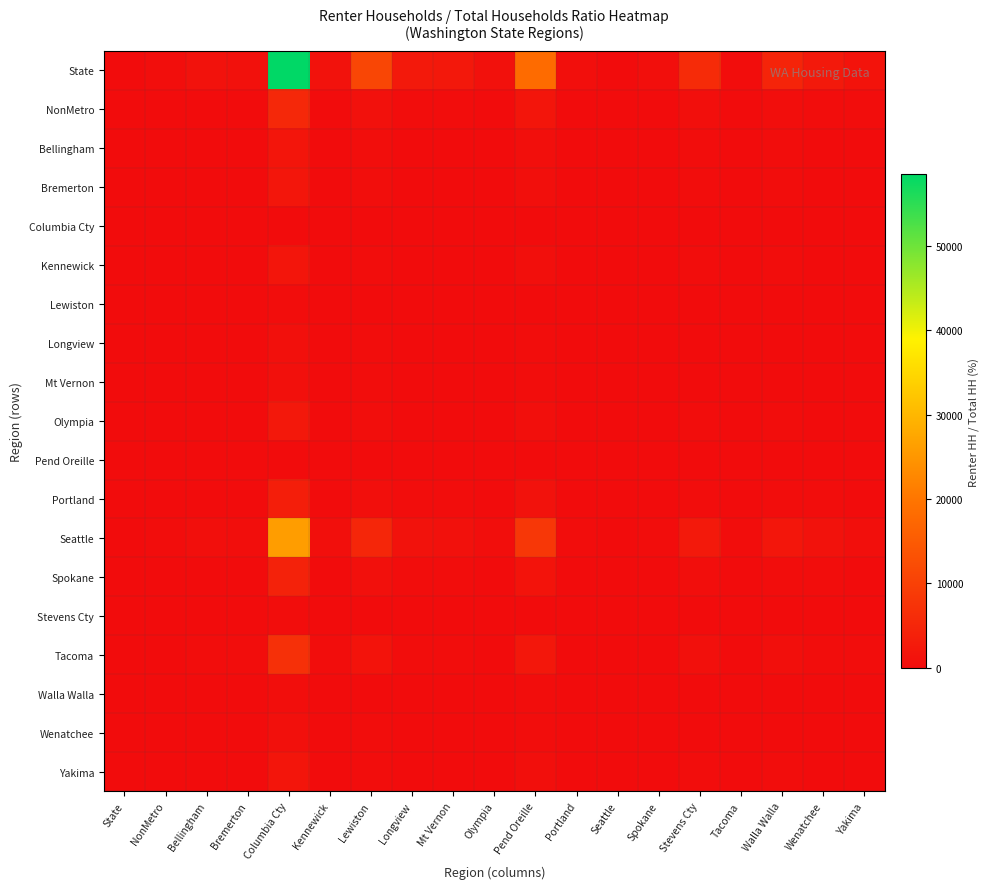

Which series changed the most between Columbia Cty and Pend Oreille?

State